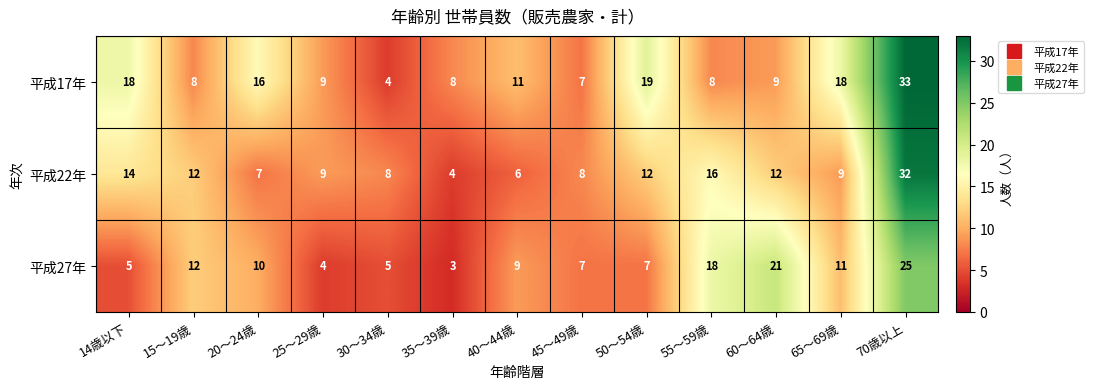

Which series has the largest total across all categories?

平成17年